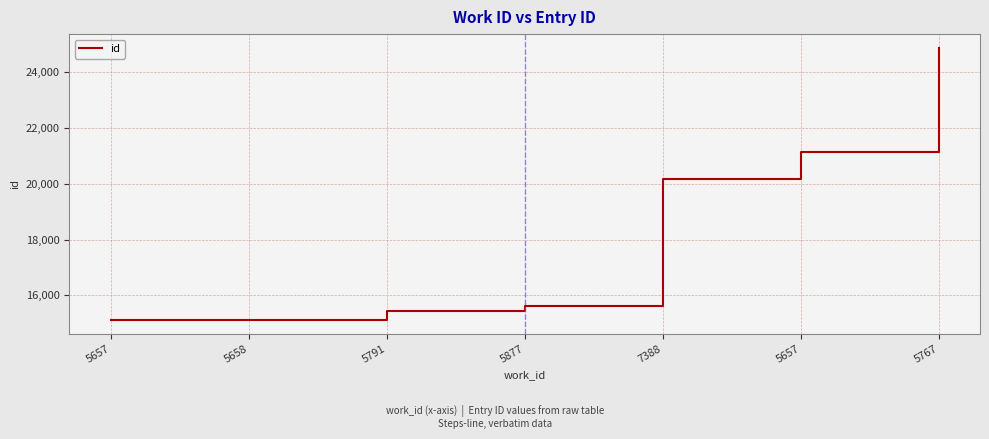

Is it true that the value at 5658 is 15114?

True